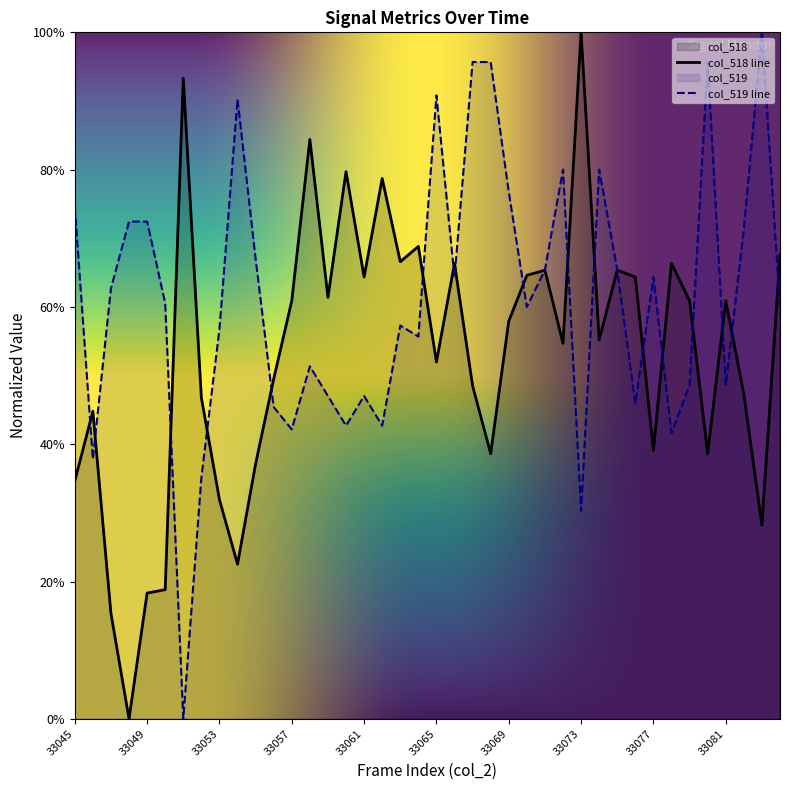

What are all the series names shown in the legend?

col_518, col_519